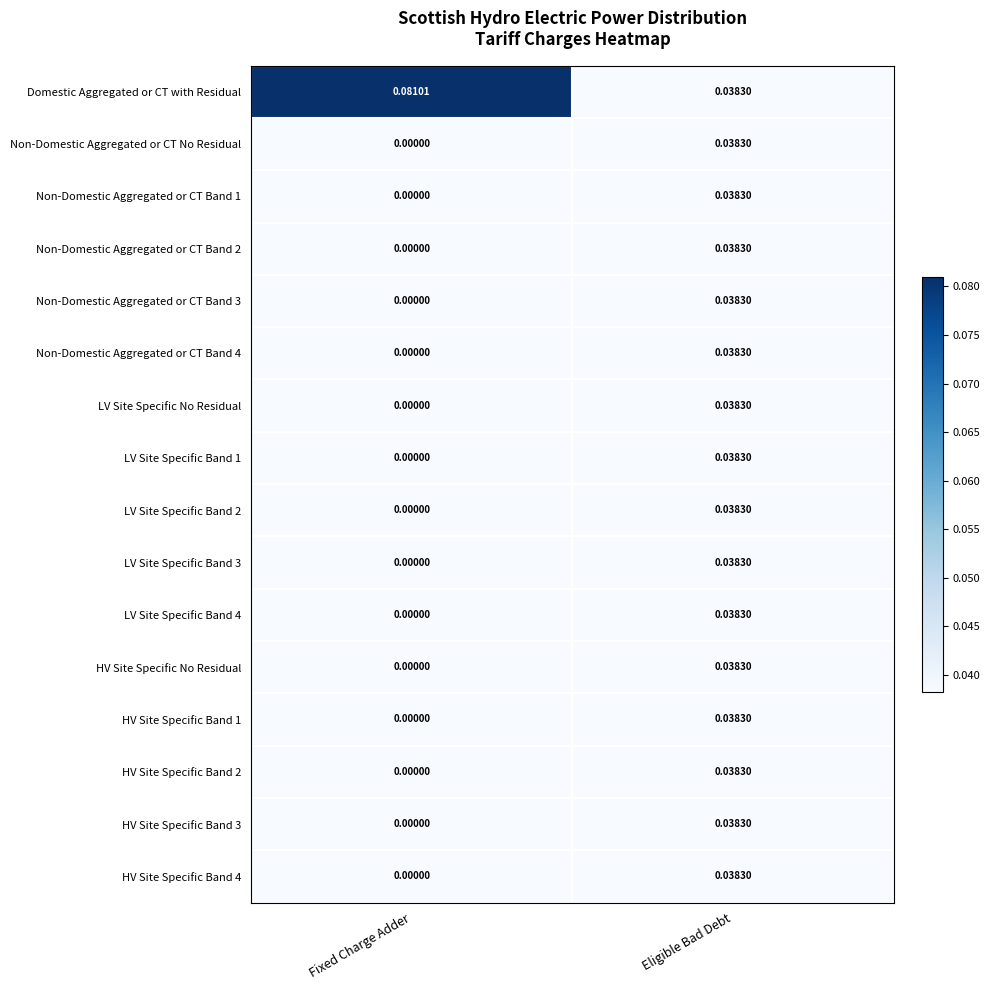

Which series has the largest range (max minus min)?

Domestic Aggregated or CT with Residual